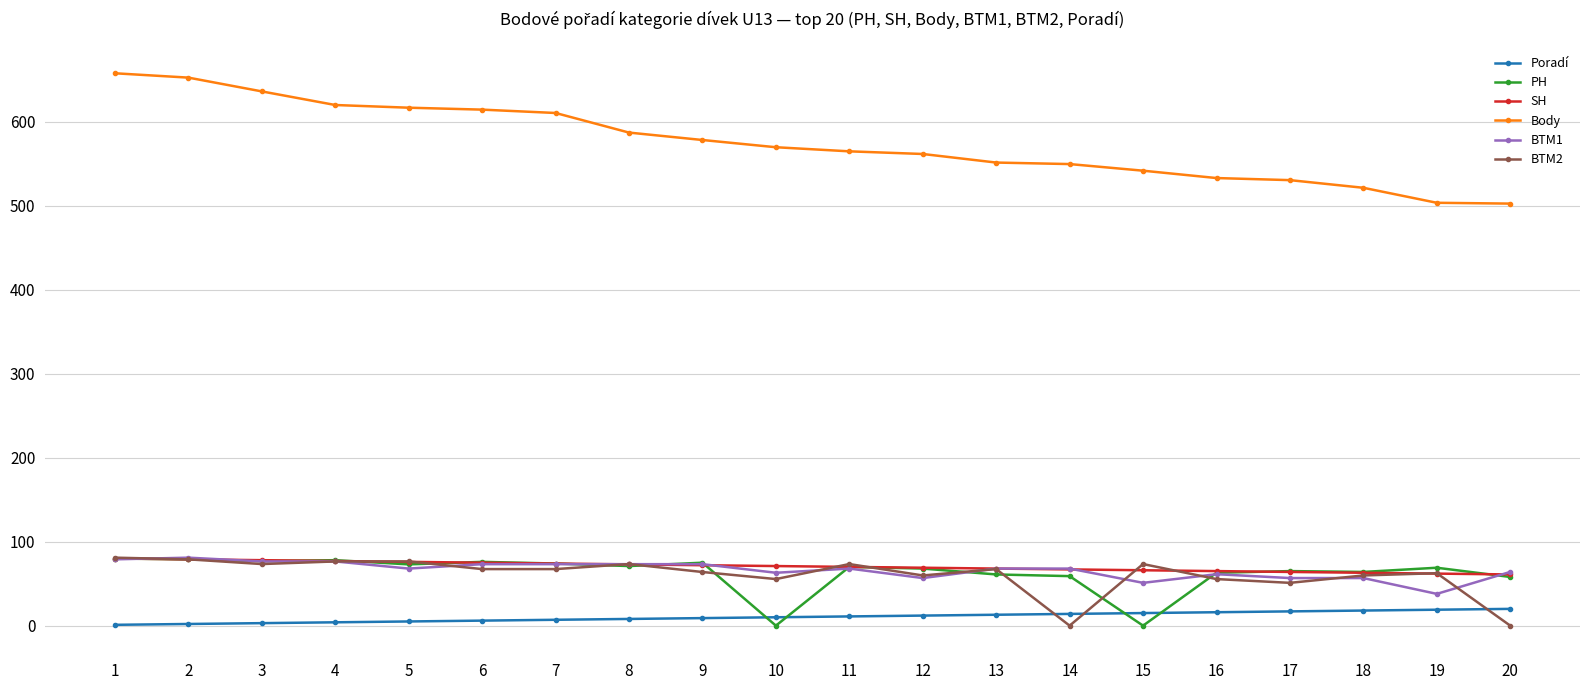

What is the sum of all PH values?

1260.0